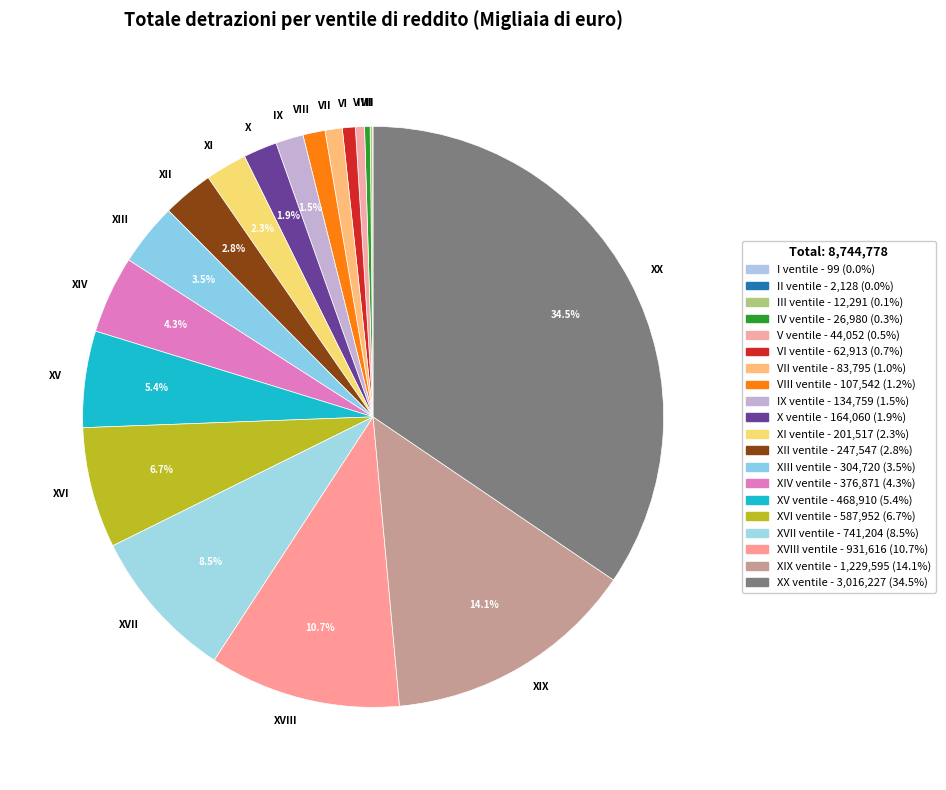

Which has a higher value, XVI ventile or I ventile?

XVI ventile